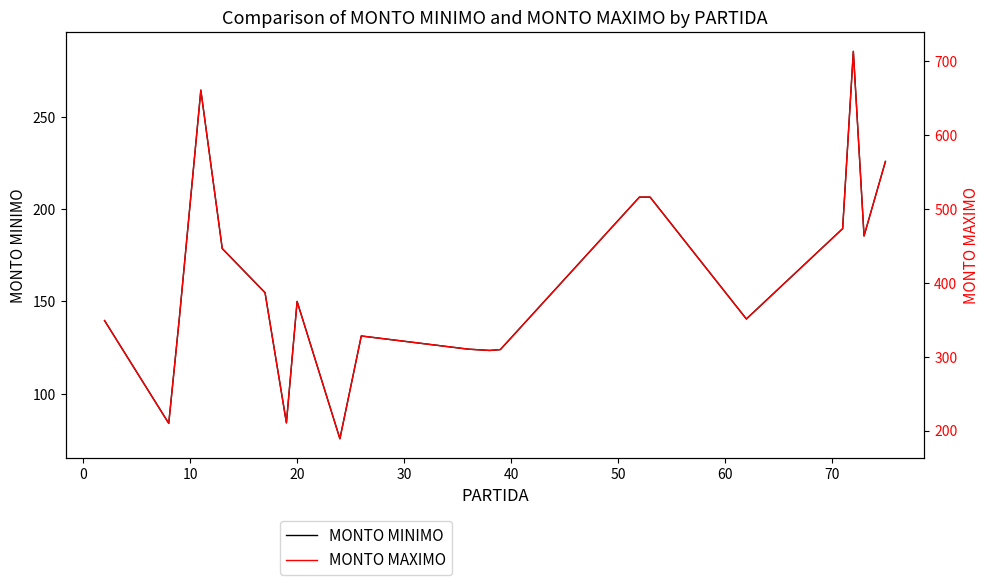

Reading left to right, what are all the values shown in this chart?

MONTO MINIMO: 139.6	83.9	141.5	264.4	178.6	154.8	84.2	150.0	75.6	131.3	124.1	123.4	123.9	206.5	206.5	140.5	189.4	285.4	185.4	225.8
MONTO MAXIMO: 349.0	209.8	353.8	661.1	446.6	386.9	210.5	374.9	189.0	328.2	310.3	308.6	309.7	516.2	516.2	351.2	473.5	713.6	463.6	564.5